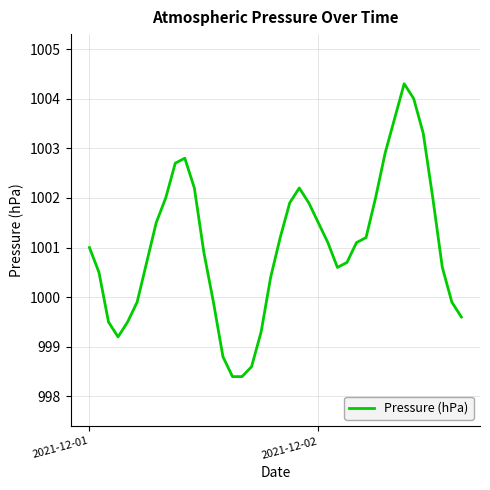

What is the difference between the maximum and minimum values?

5.9